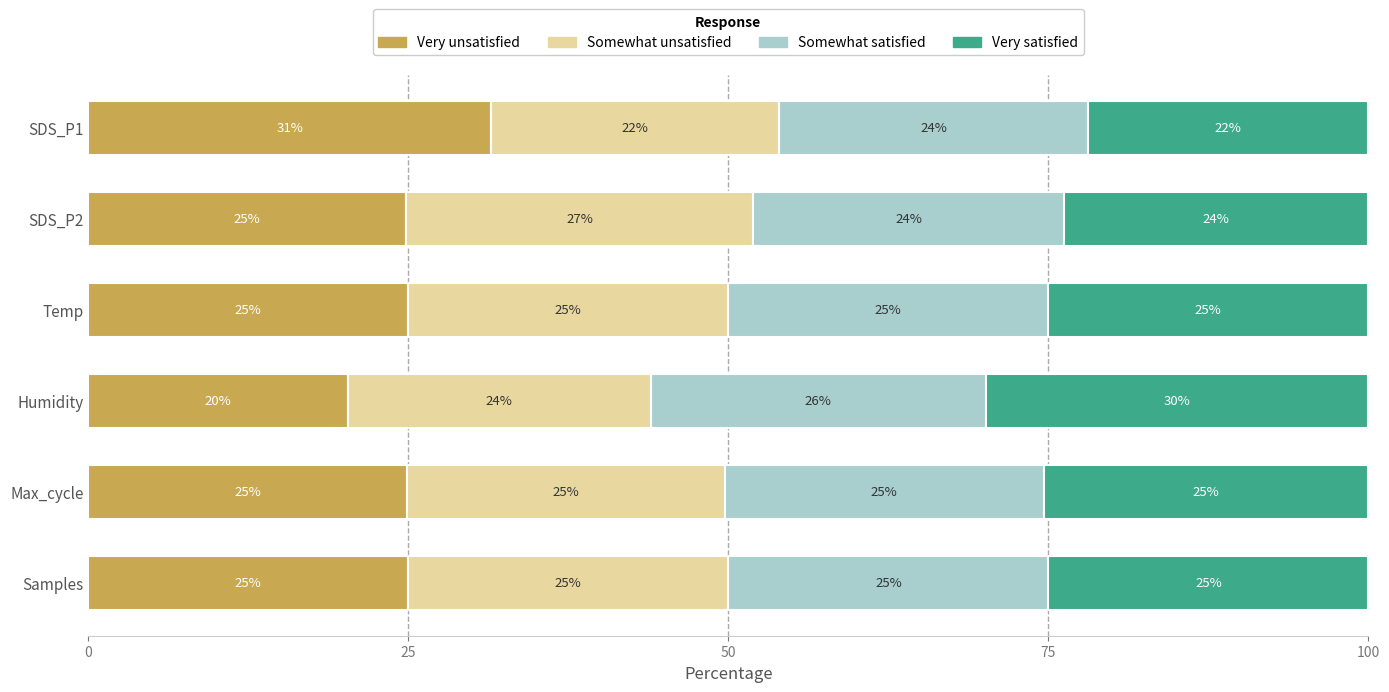

What is the maximum value for Very unsatisfied?

31.5